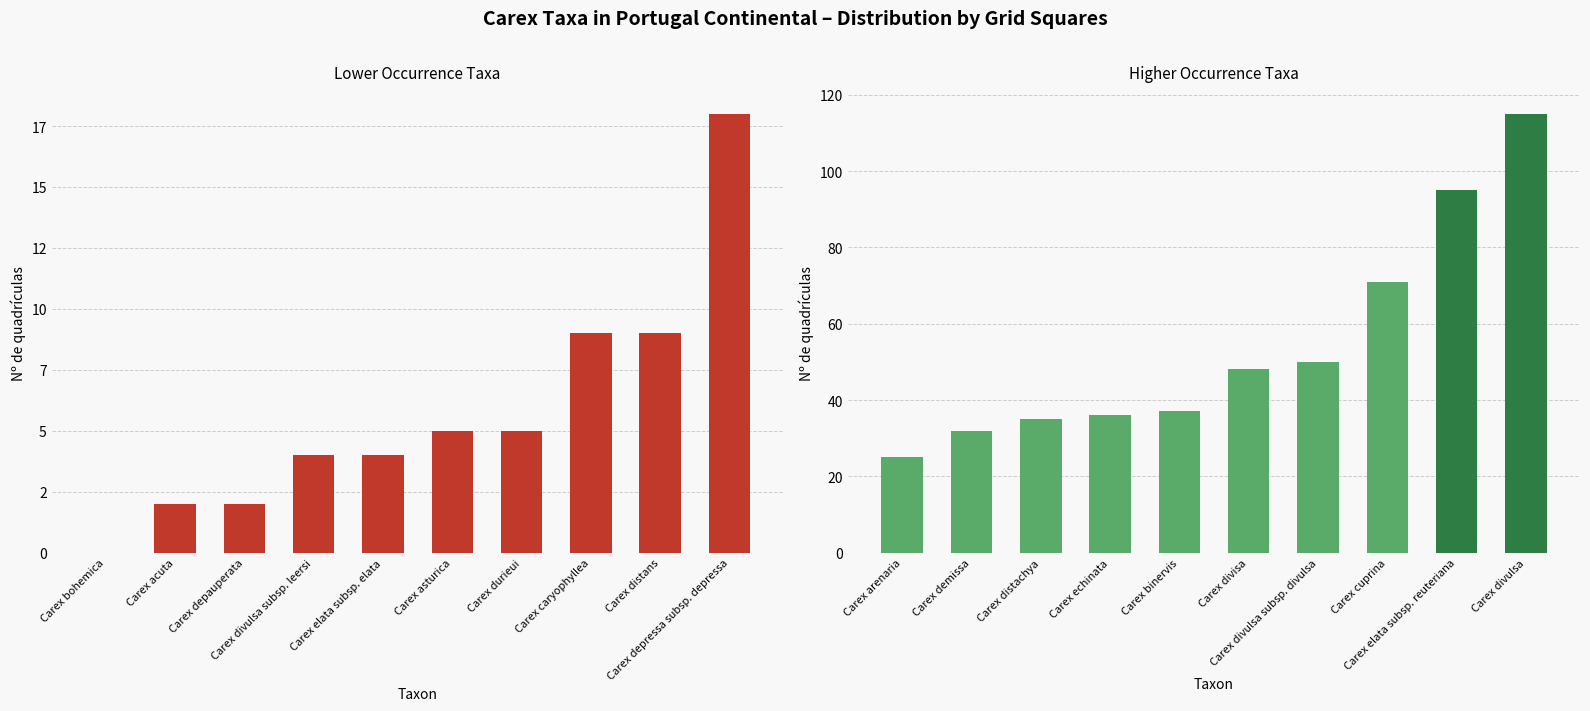

How many values in the Nº de quadrículas (high) series exceed 48?

4